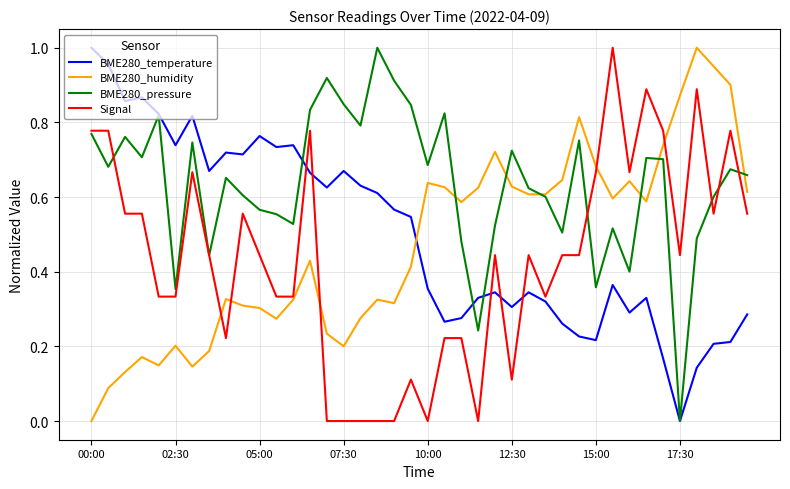

True or false: BME280_humidity has a value of 0.7 at 00:00.

False